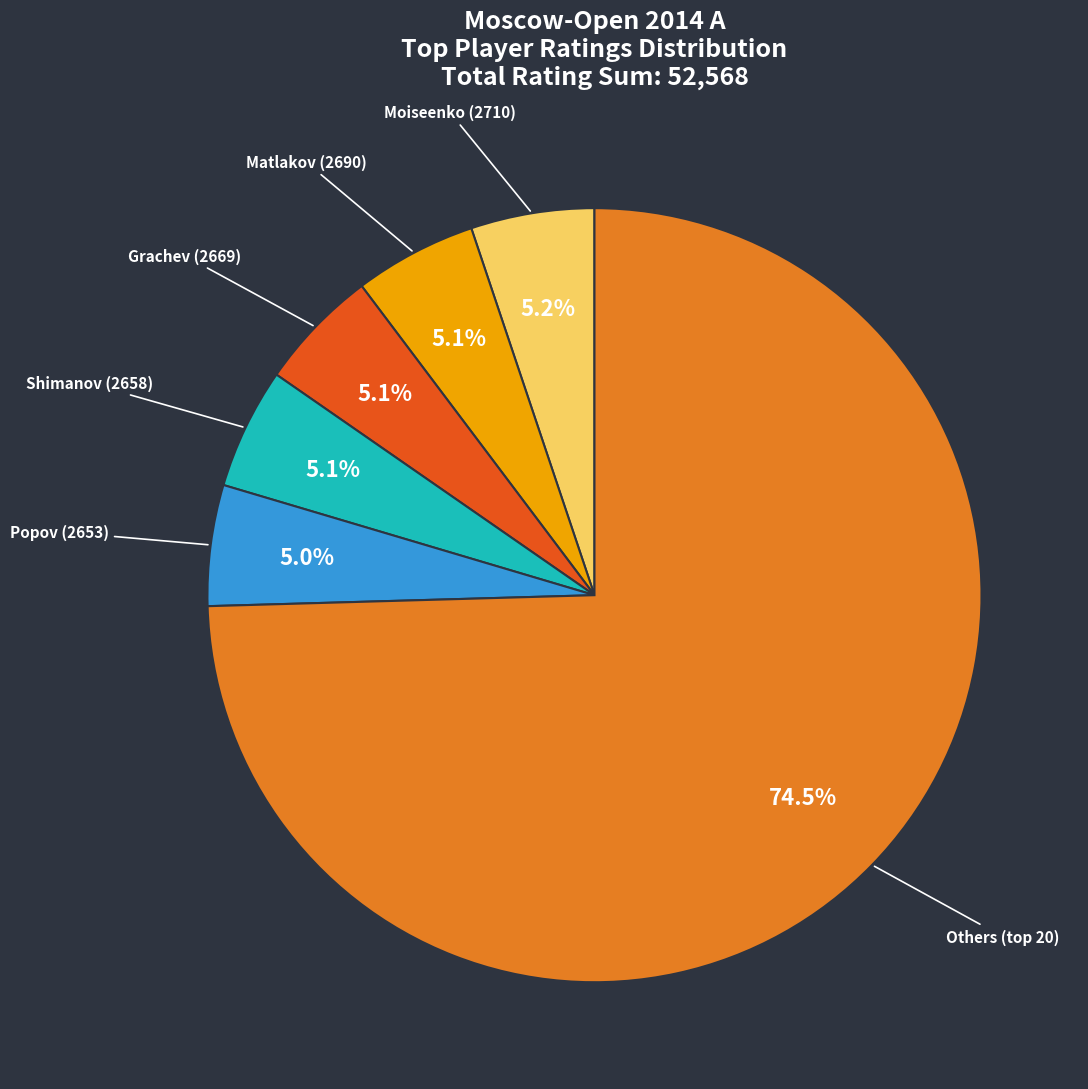

Is there any slice that represents more than half of the pie?

Yes